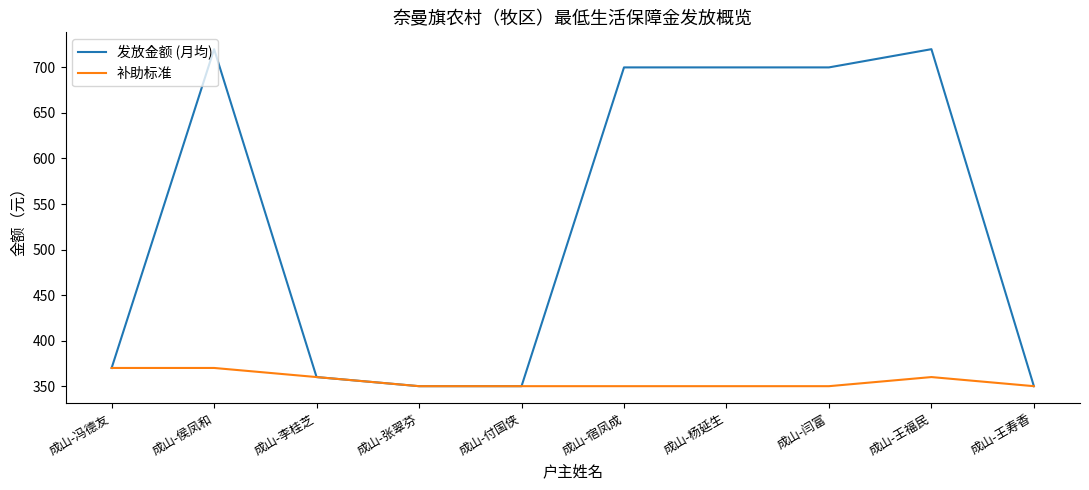

The 发放金额 (月均) series shows 350 at 成山-付国侠. True or false?

True